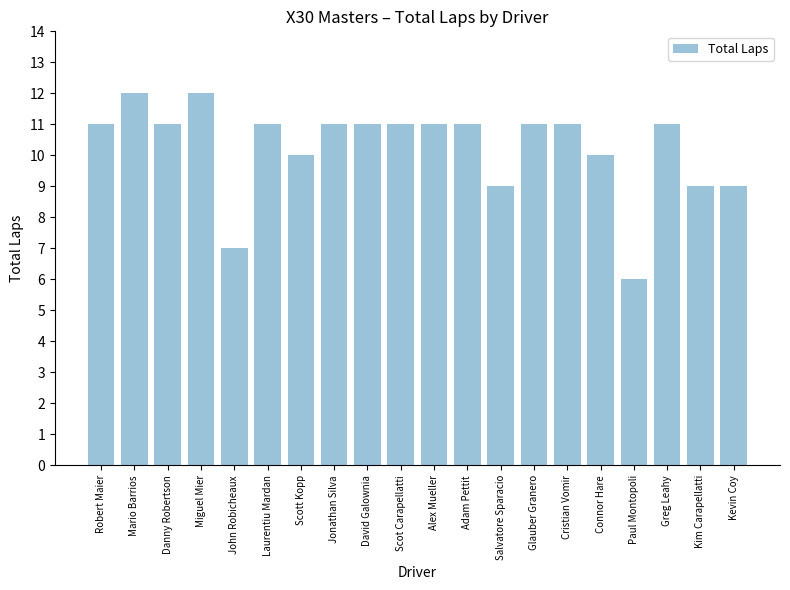

How many bars are there in total?

20